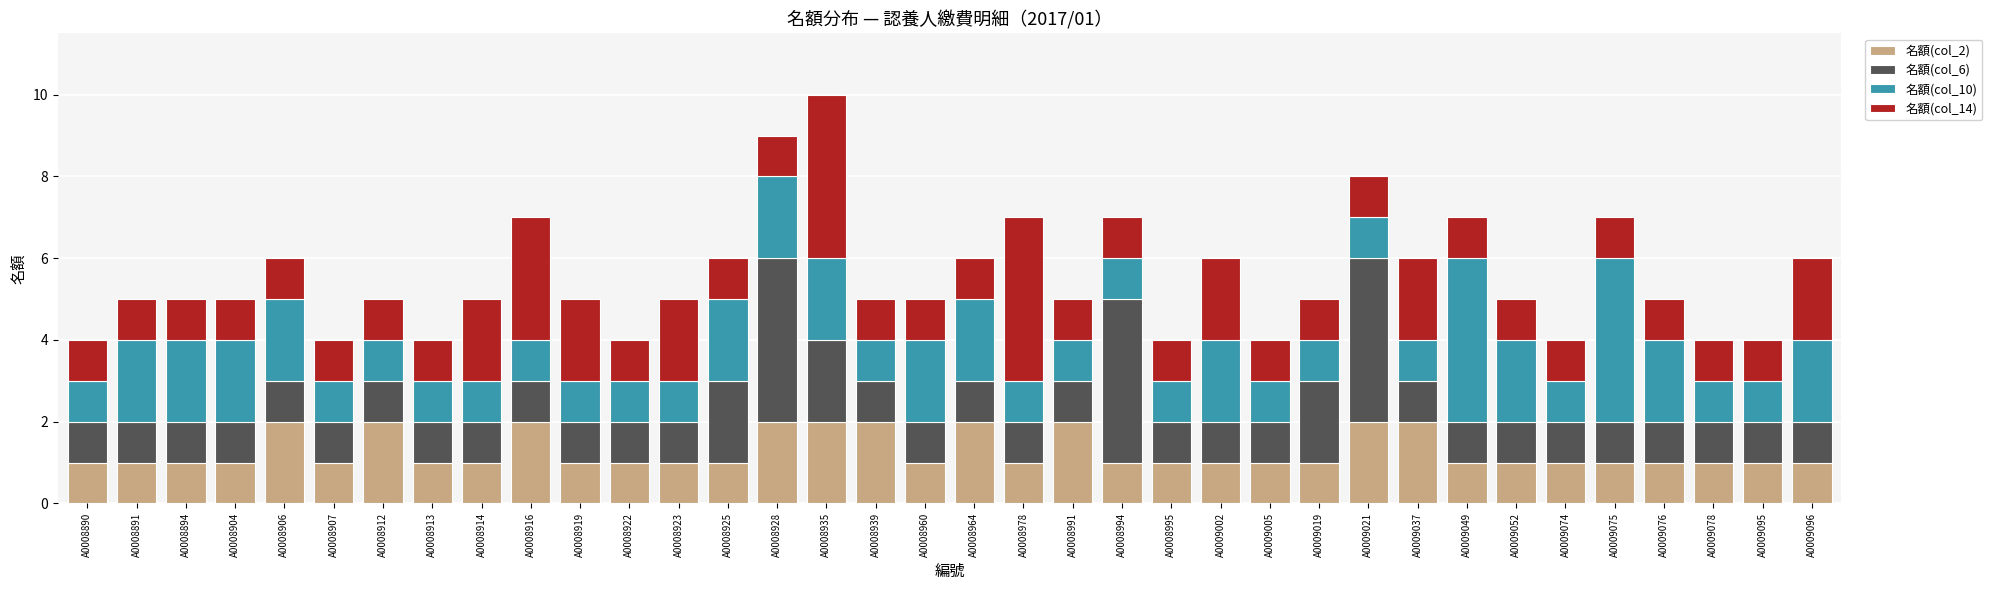

Are the bars grouped side by side (vs. stacked)?

No